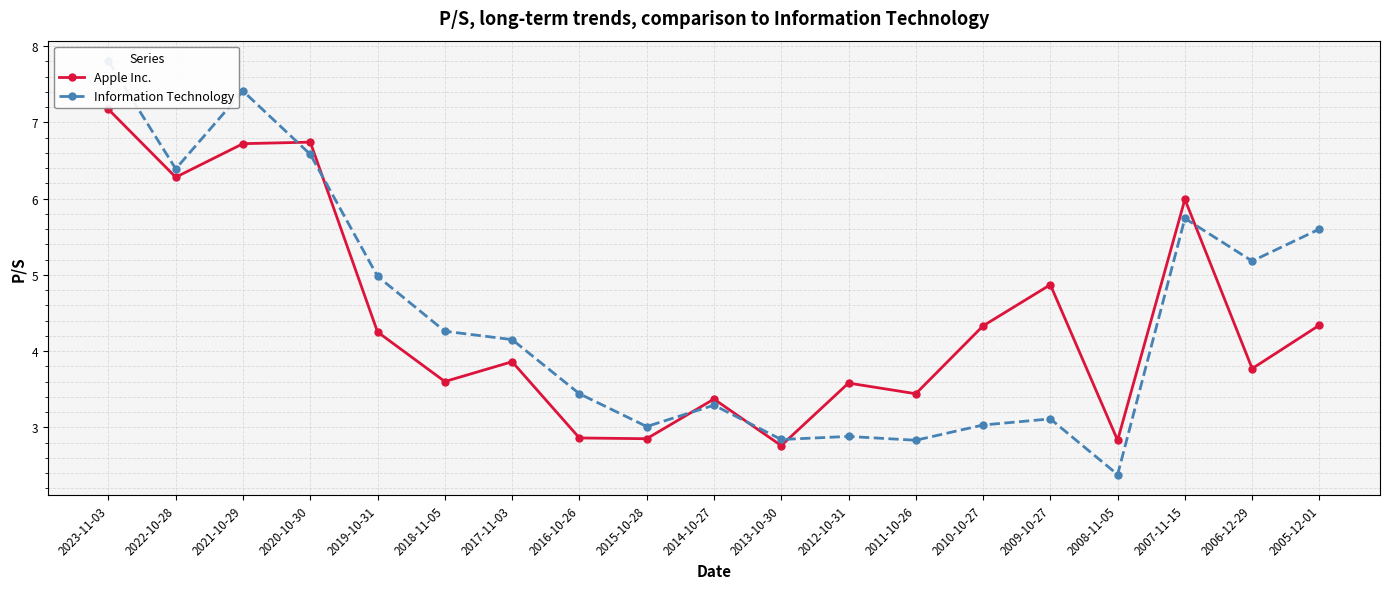

Is the value of Apple Inc. at 2013-10-30 greater than the value of Information Technology at 2013-10-30?

No